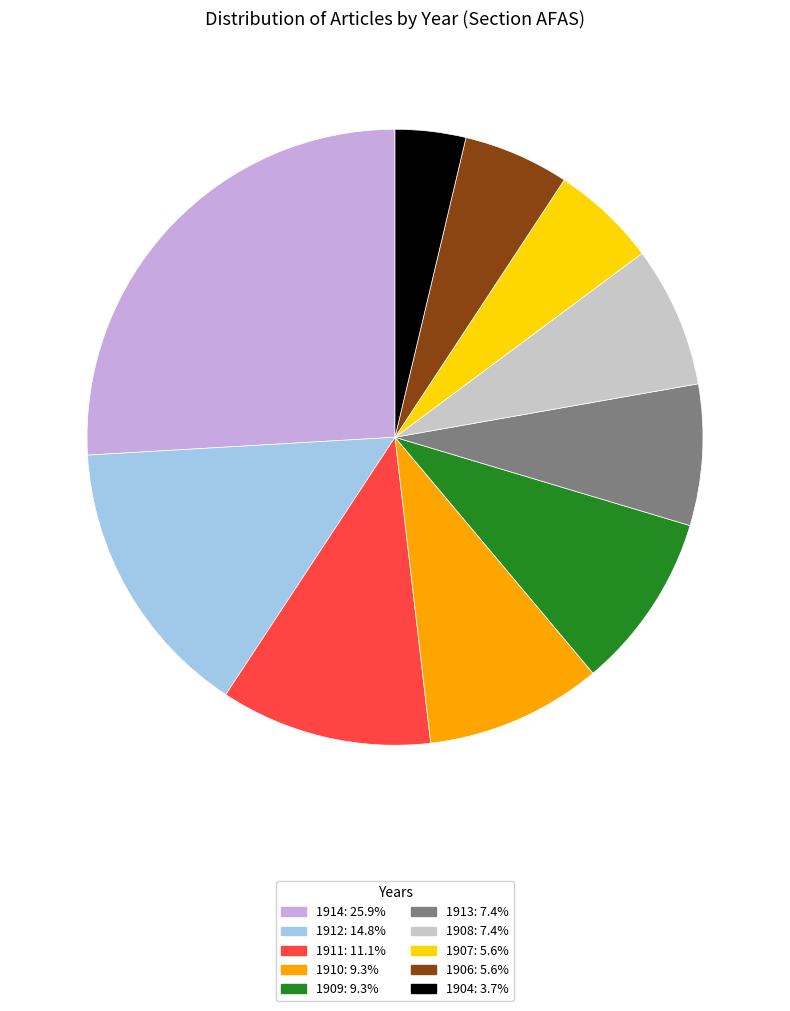

Which slice is the largest?

1914